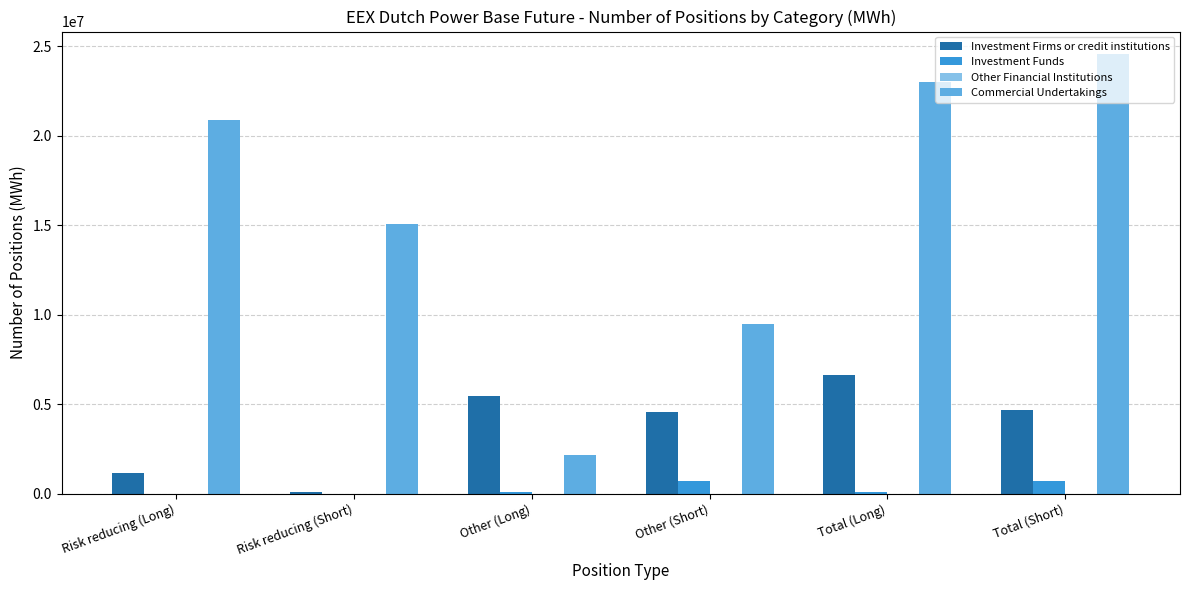

What is the sum of all Investment Firms or credit institutions values?

22606932